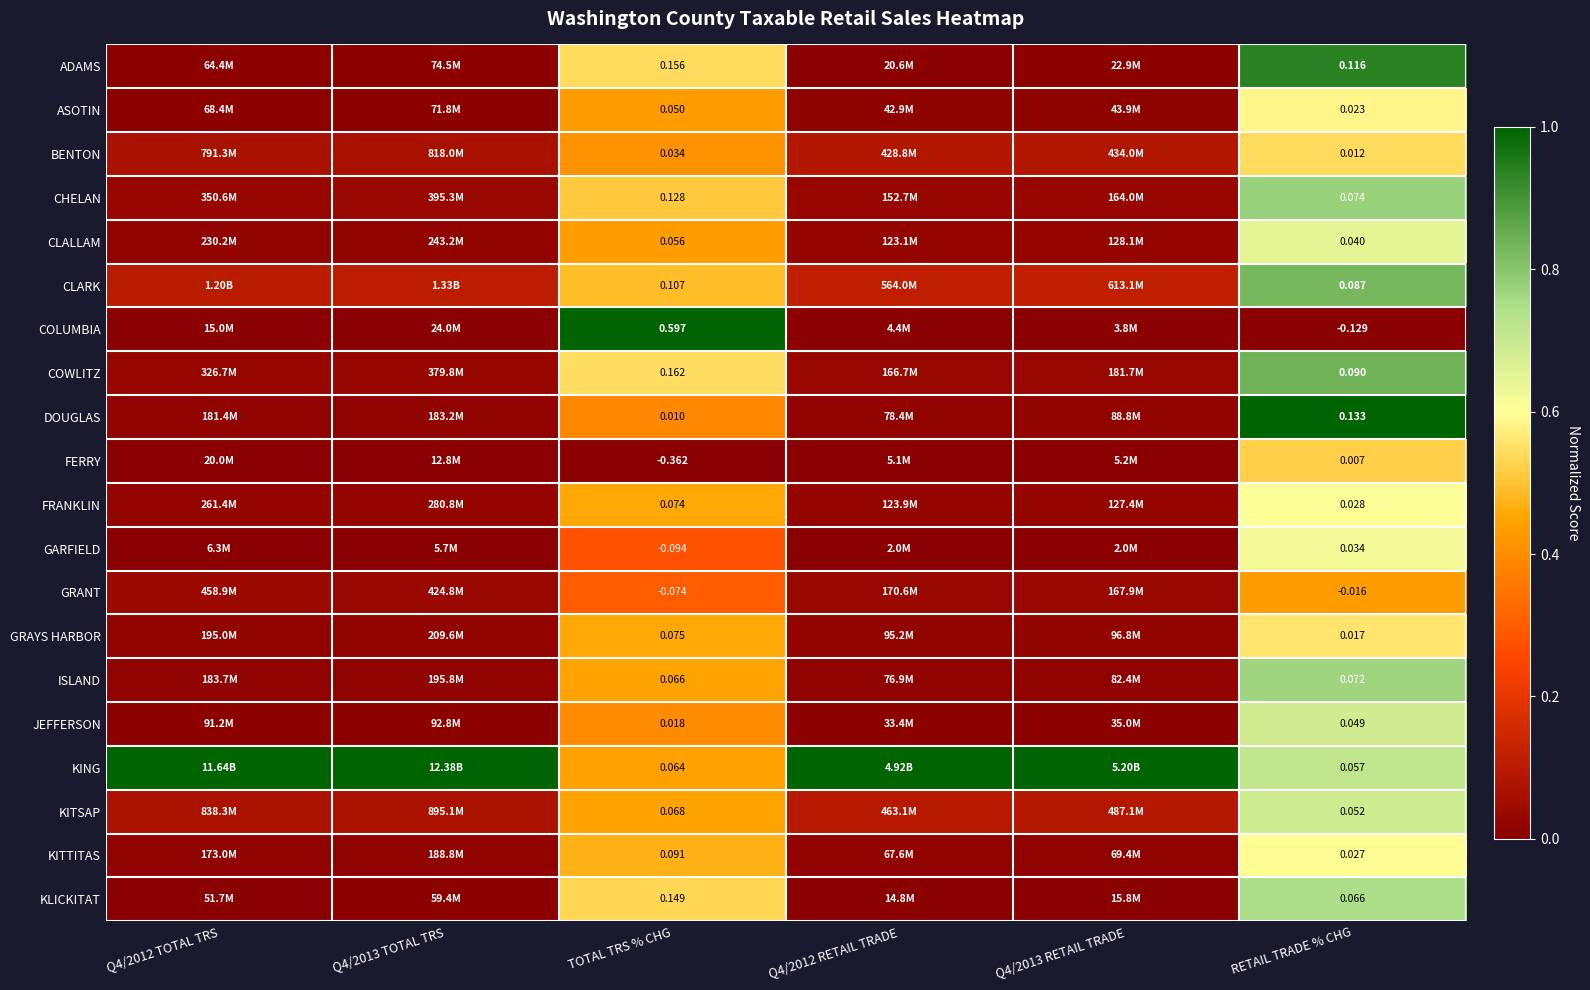

Rank the series at RETAIL TRADE % CHG from lowest to highest value.

COLUMBIA, GRANT, FERRY, BENTON, GRAYS HARBOR, ASOTIN, KITTITAS, FRANKLIN, GARFIELD, CLALLAM, JEFFERSON, KITSAP, KING, KLICKITAT, ISLAND, CHELAN, CLARK, COWLITZ, ADAMS, DOUGLAS